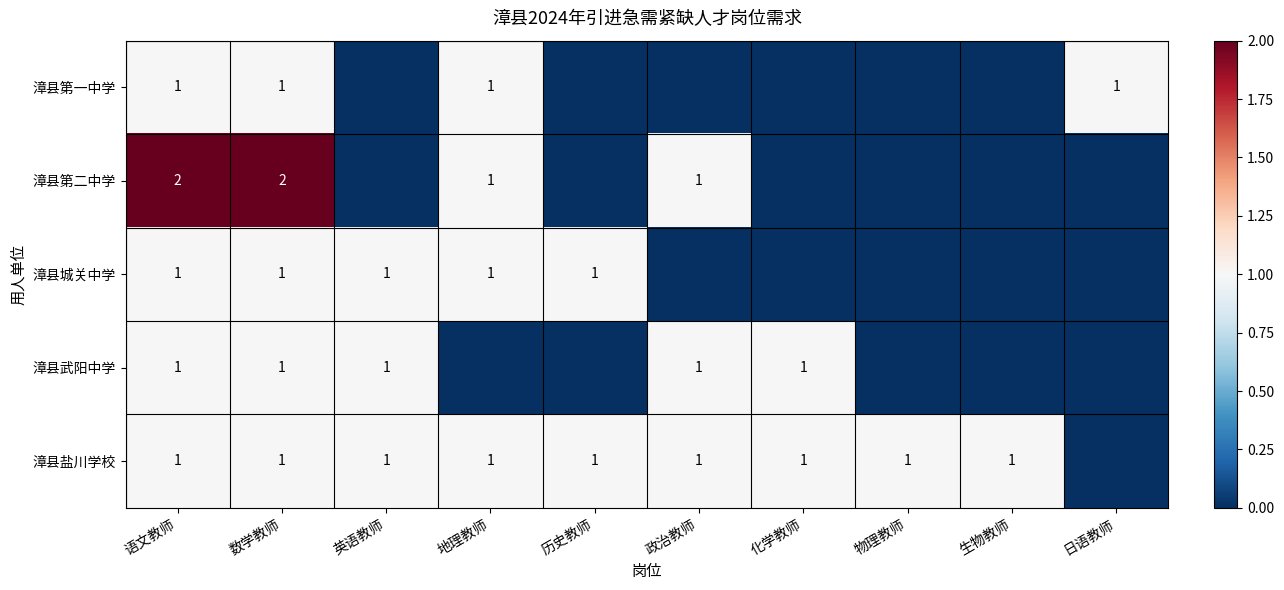

Rank the series at 日语教师 from highest to lowest value.

漳县第一中学, 漳县第二中学, 漳县城关中学, 漳县武阳中学, 漳县盐川学校